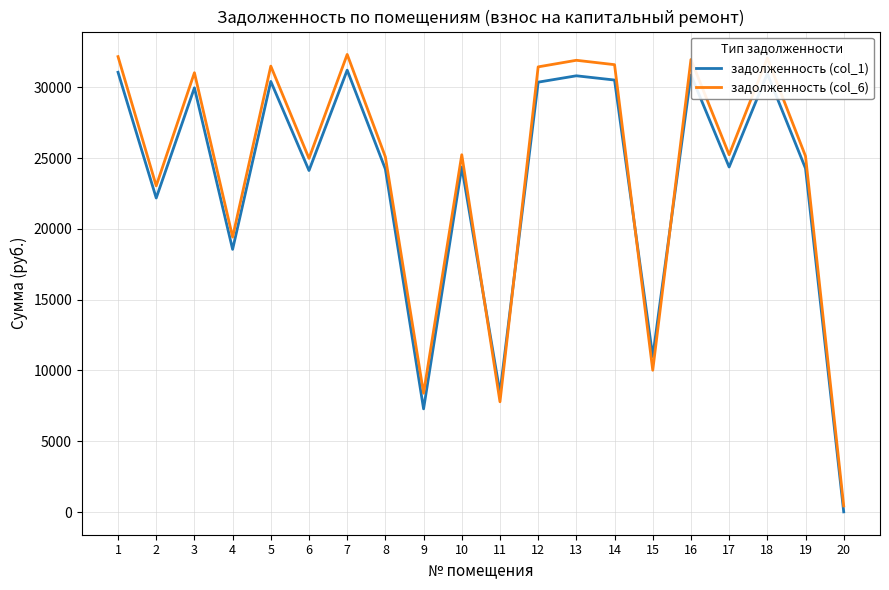

True or false: задолженность (col_1) and задолженность (col_6) intersect in this chart.

True